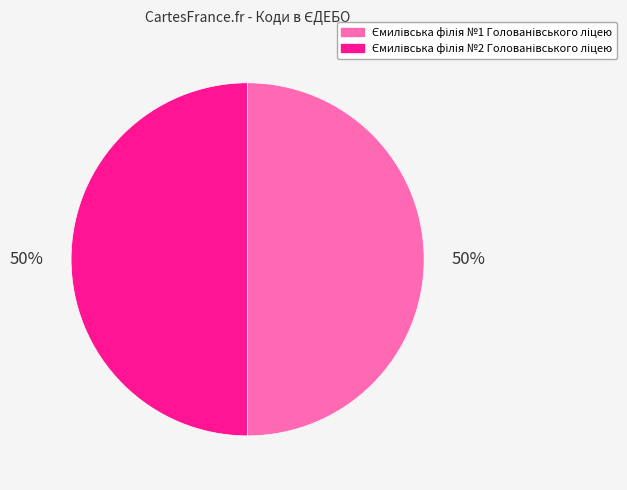

To the nearest percent, what is the average slice percentage?

50%